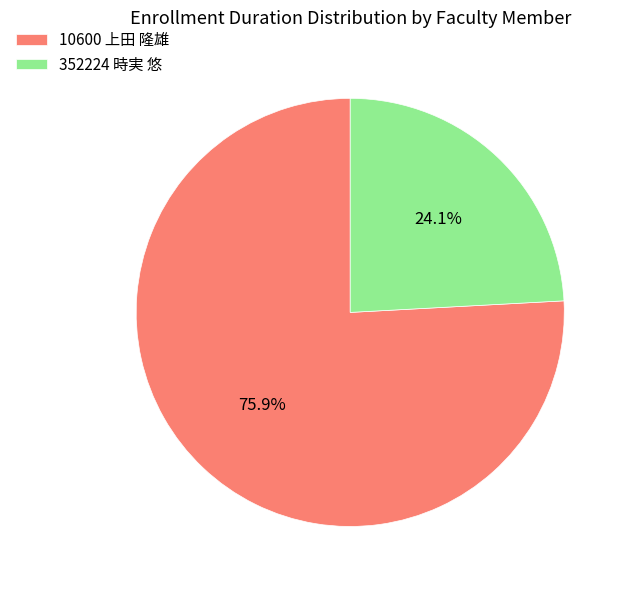

Is it true that 352224 時実 悠 is 24% of the pie?

True